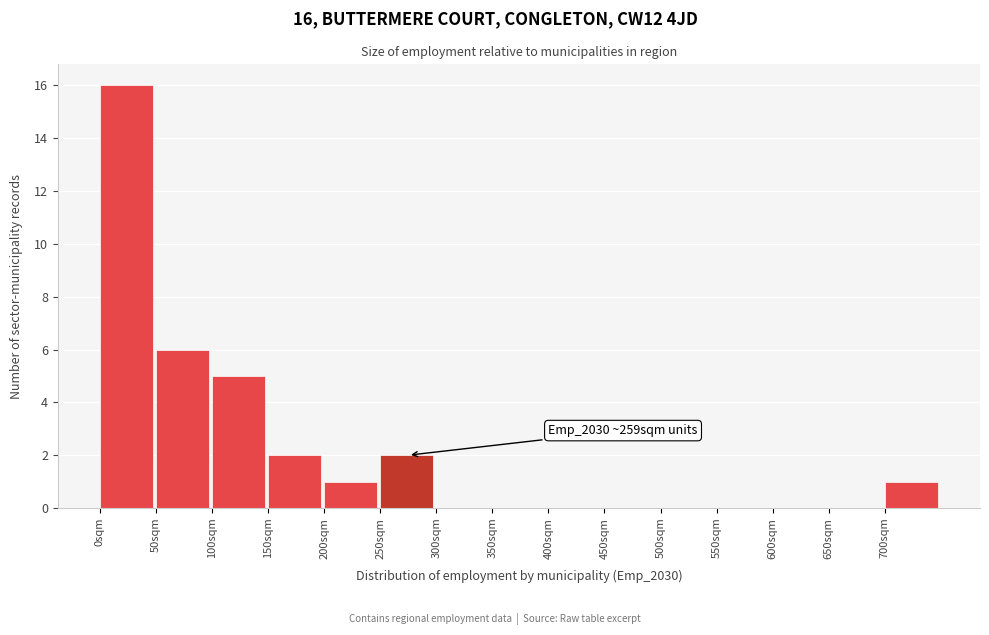

Over which range of the x-axis is the bar tallest?

0 to 50